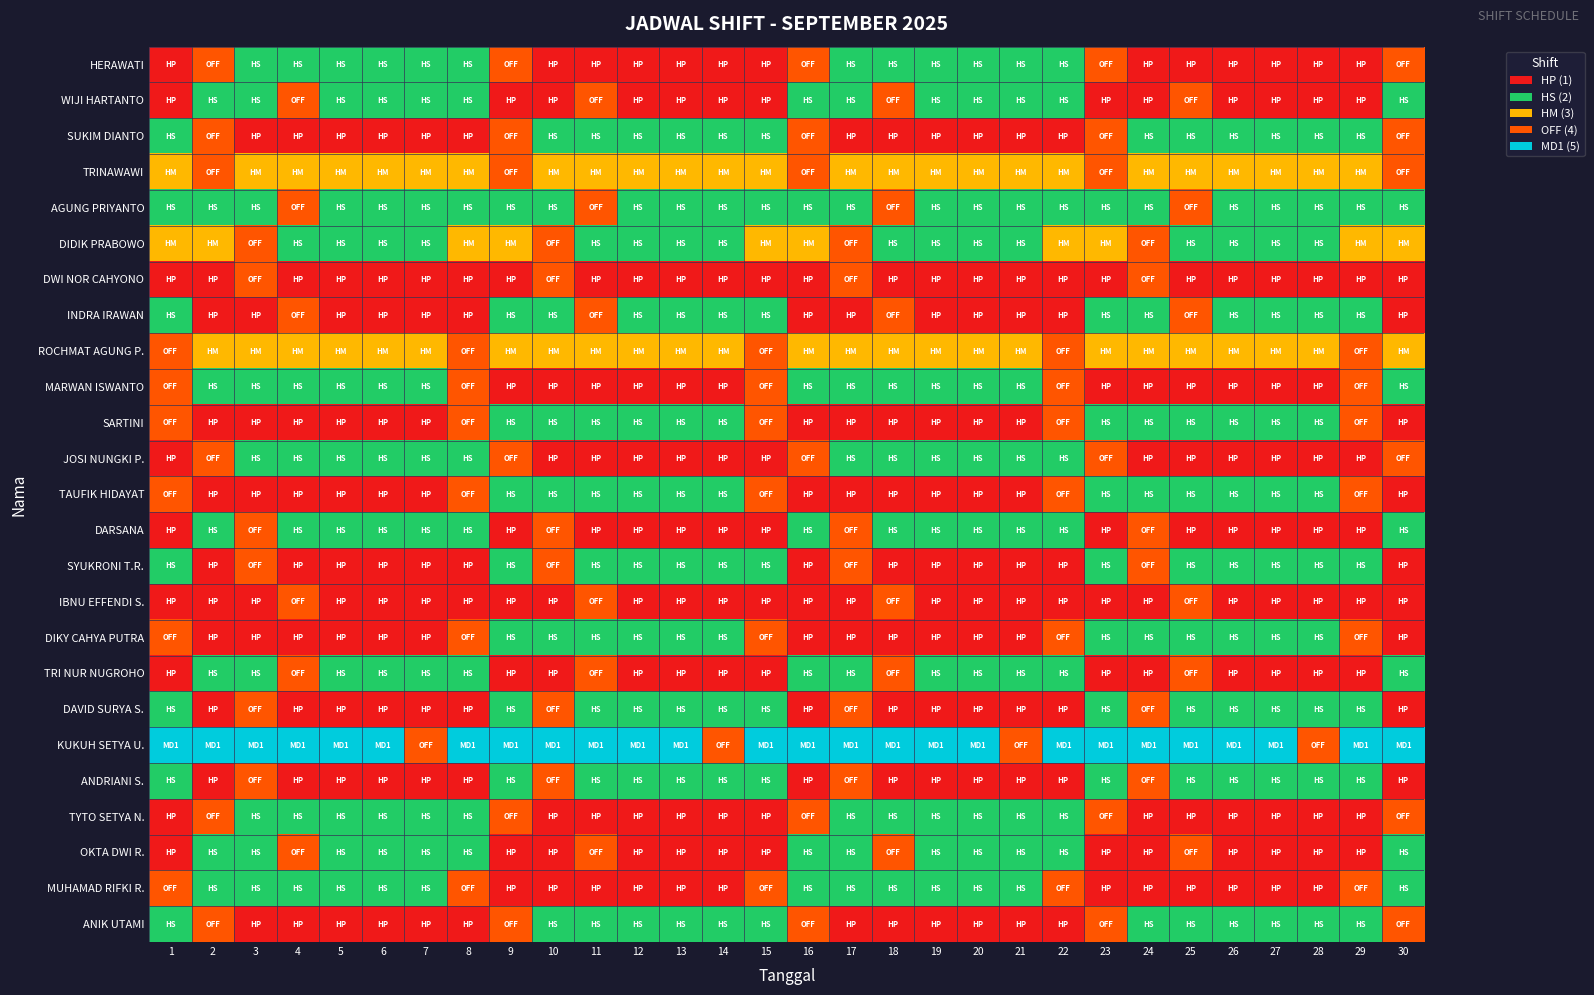

Rank the series at 1 from highest to lowest value.

KUKUH SETYA U., ROCHMAT AGUNG P., MARWAN ISWANTO, SARTINI, TAUFIK HIDAYAT, DIKY CAHYA PUTRA, MUHAMAD RIFKI R., TRINAWAWI, DIDIK PRABOWO, SUKIM DIANTO, AGUNG PRIYANTO, INDRA IRAWAN, SYUKRONI T.R., DAVID SURYA S., ANDRIANI S., ANIK UTAMI, HERAWATI, WIJI HARTANTO, DWI NOR CAHYONO, JOSI NUNGKI P., DARSANA, IBNU EFFENDI S., TRI NUR NUGROHO, TYTO SETYA N., OKTA DWI R.